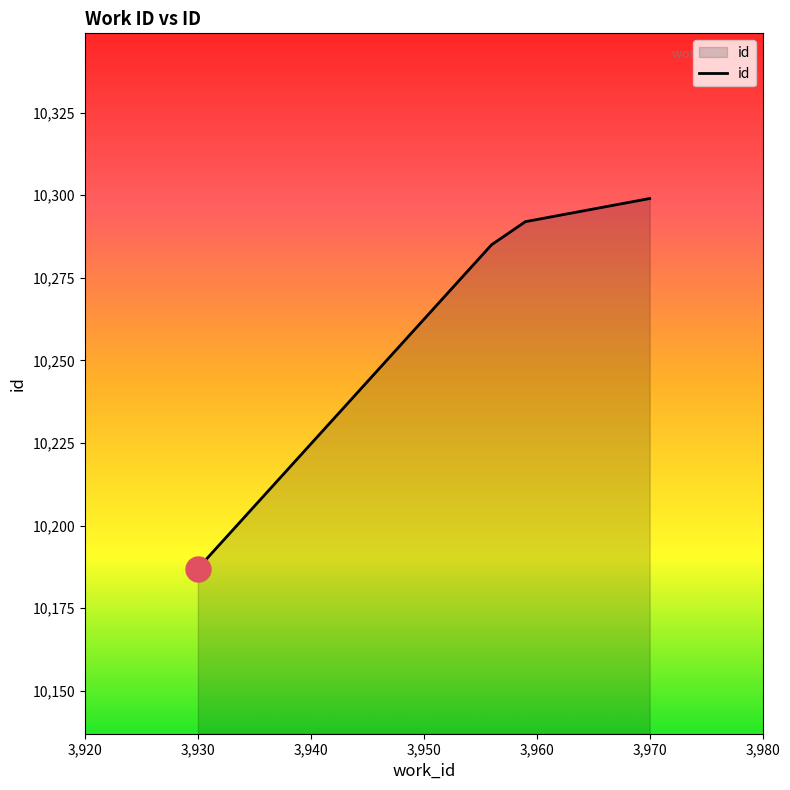

What is the maximum value shown in the chart?

10299